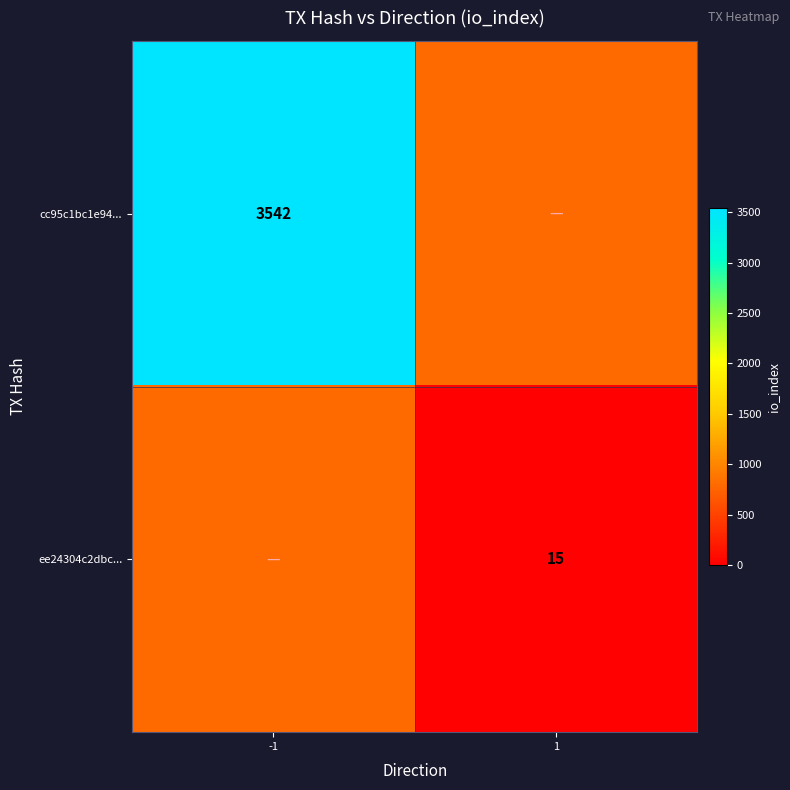

Is the value of cc95c1bc1e94... at -1 greater than the value of ee24304c2dbc... at 1?

Yes